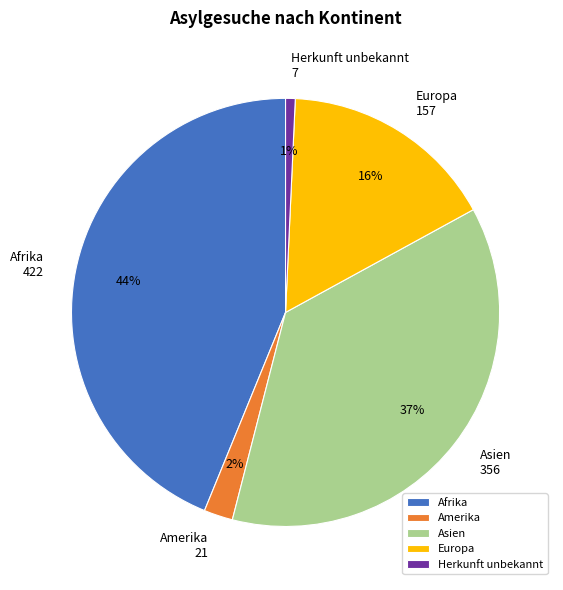

What is the largest slice in the pie chart?

Afrika